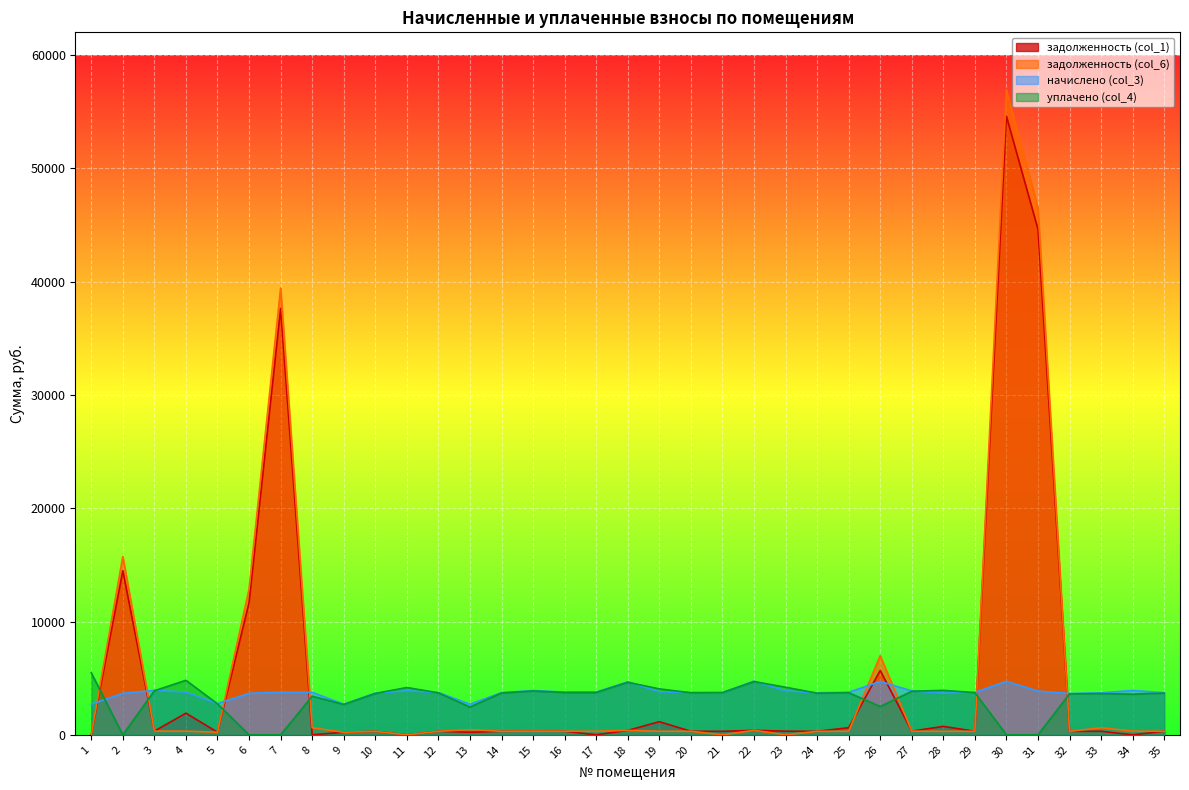

True or false: задолженность (col_1) has a value of 836.6 at 25.

False